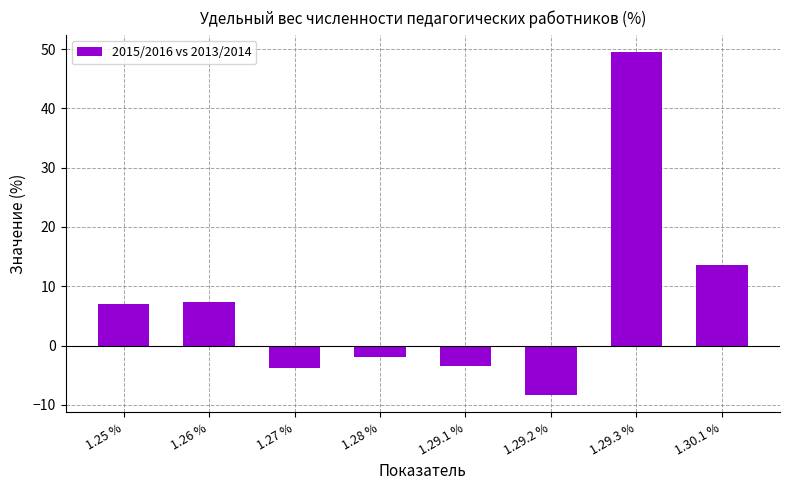

What is the average value?

7.5